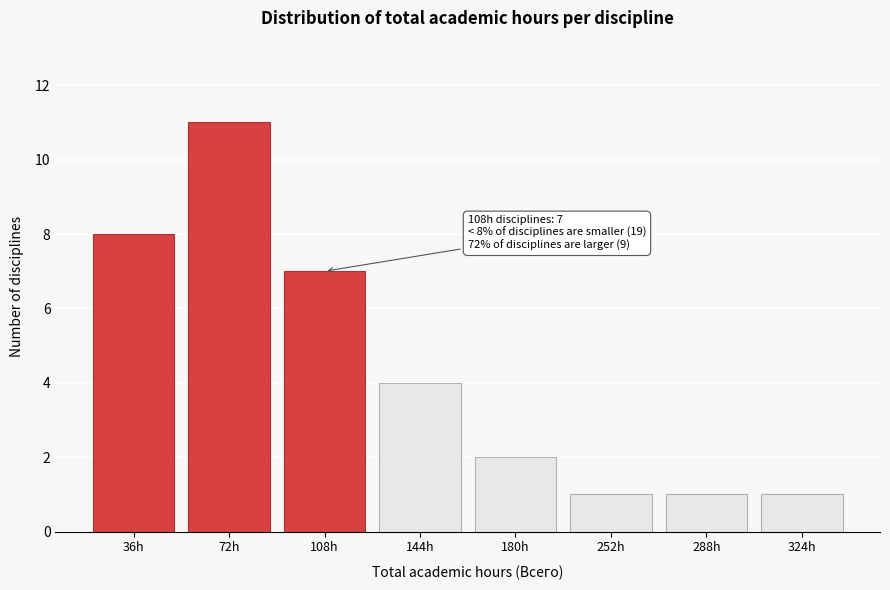

Reading right to left, extract all data points from this chart.

1	1	1	2	4	7	11	8